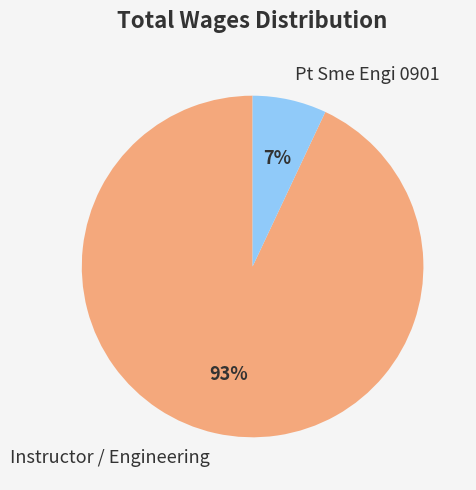

To the nearest percent, what is the difference between the Pt Sme Engi 0901 and Instructor / Engineering slice percentages?

86%